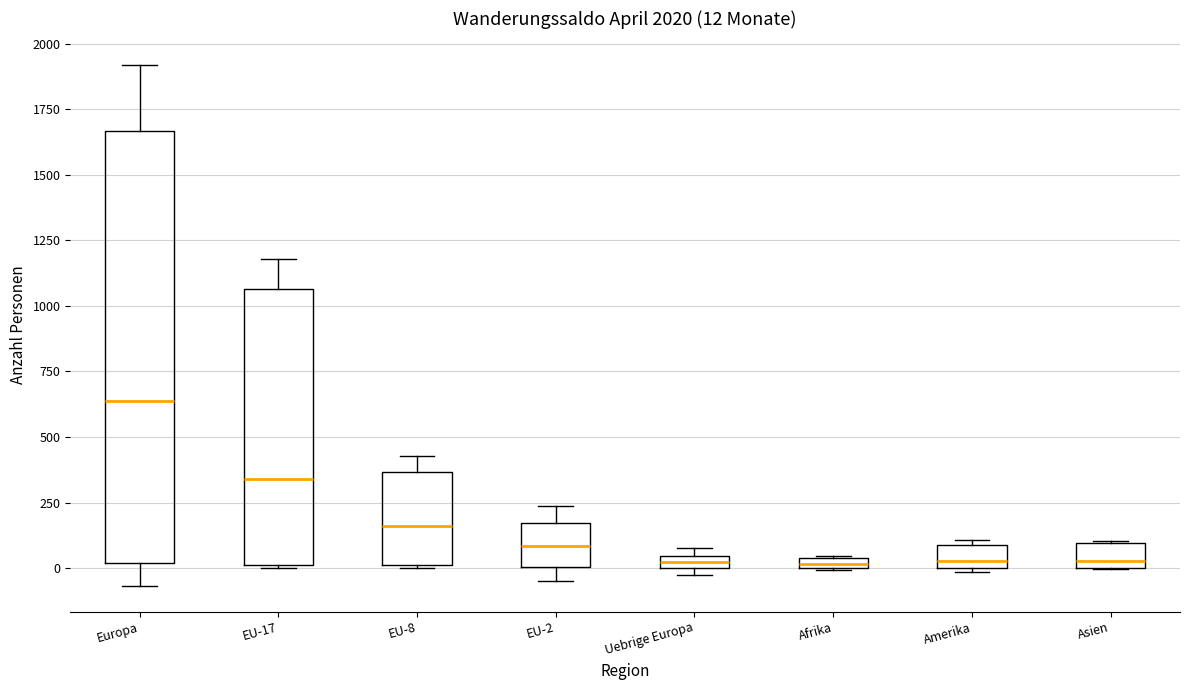

Comparing the boxes themselves (not the whiskers), which one is the tallest?

Europa